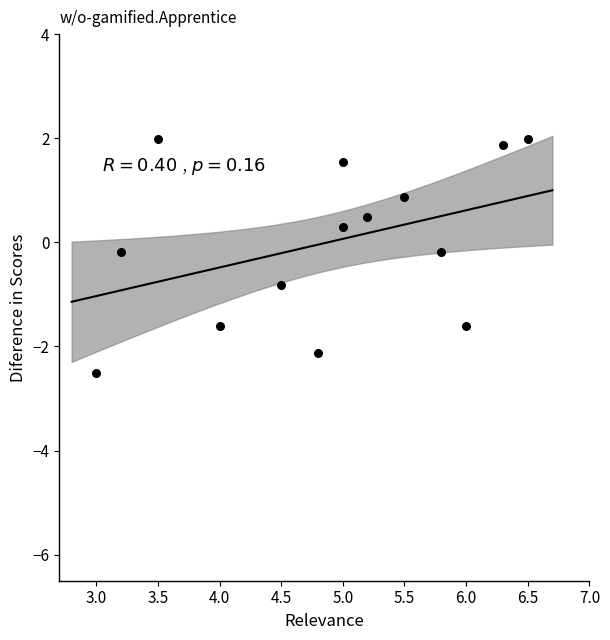

What is the range of Y values (max minus min)?

4.5